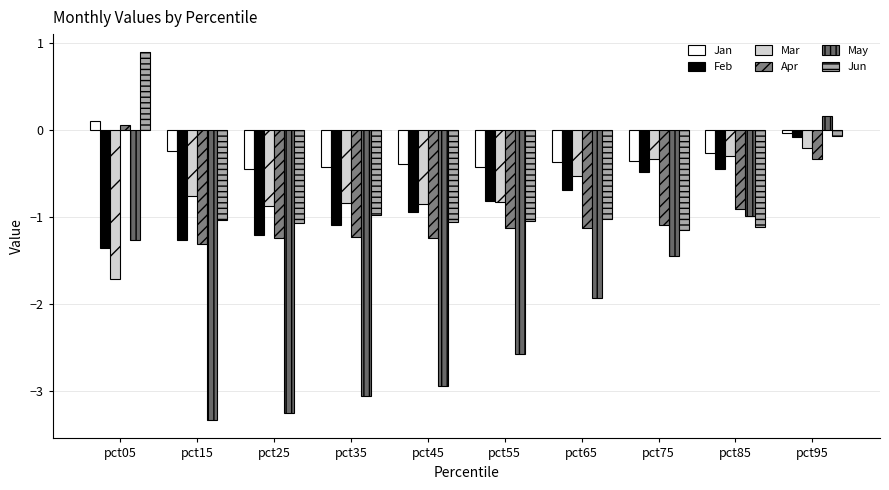

Rank the series by their maximum value, from highest to lowest.

Jun, May, Jan, Apr, Feb, Mar